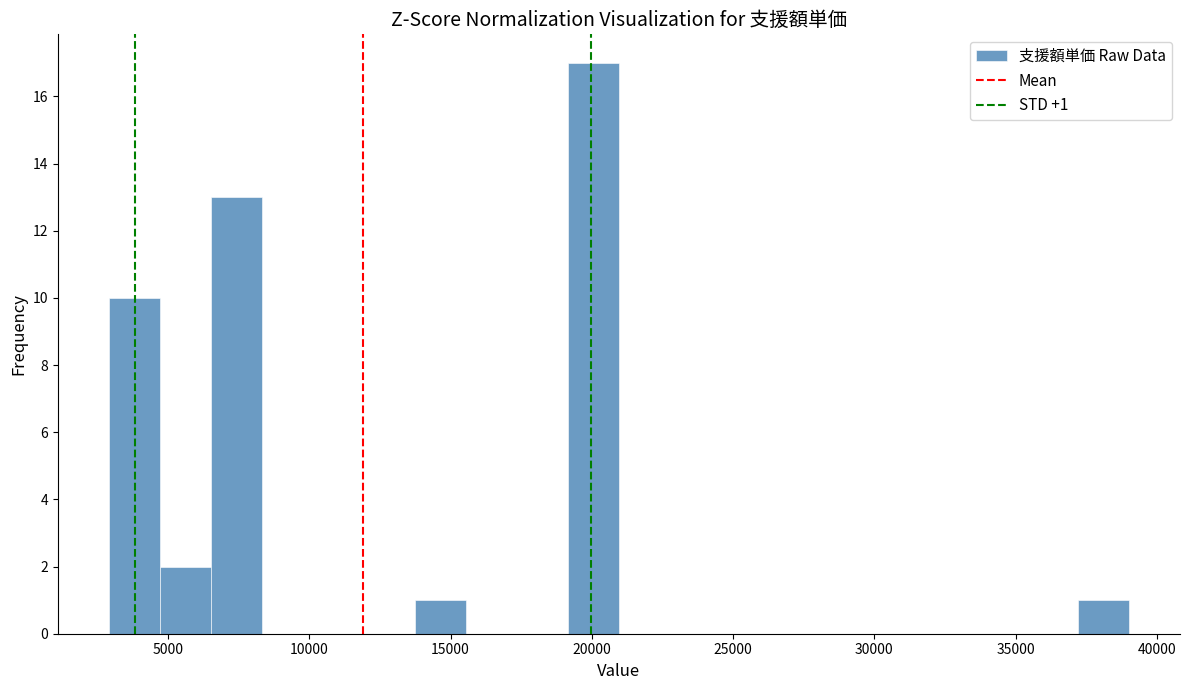

Read against the x-axis, roughly where is the centre of the tallest bar?

20000